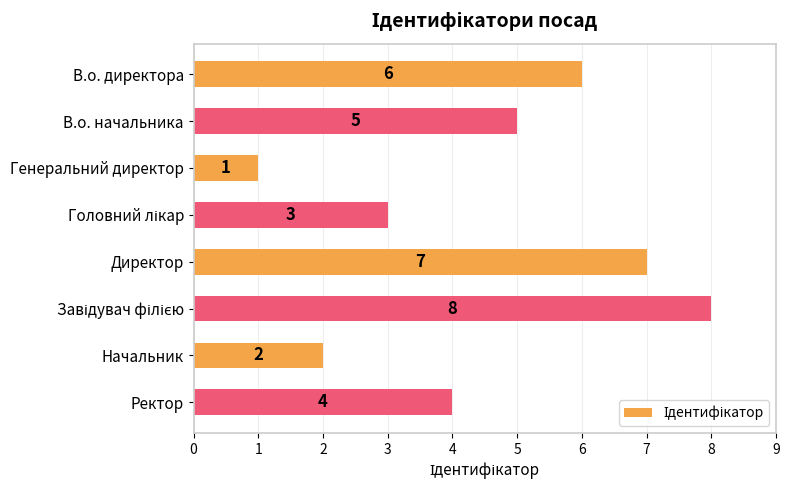

Where is the data nearest to the value 4?

Ректор